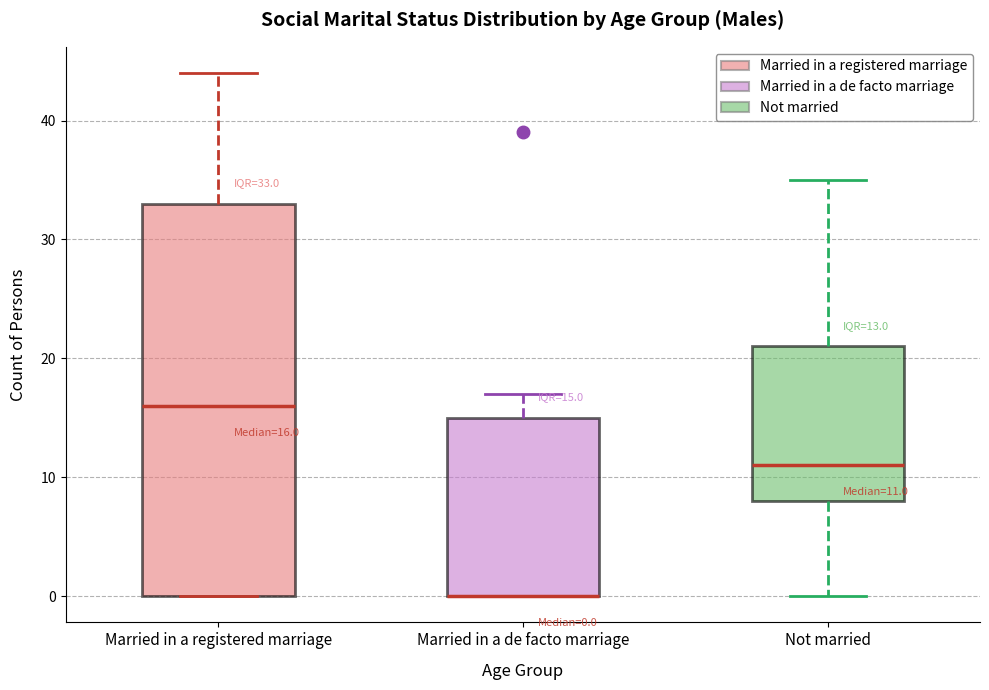

Comparing the boxes themselves (not the whiskers), which one is the tallest?

Married in a registered marriage